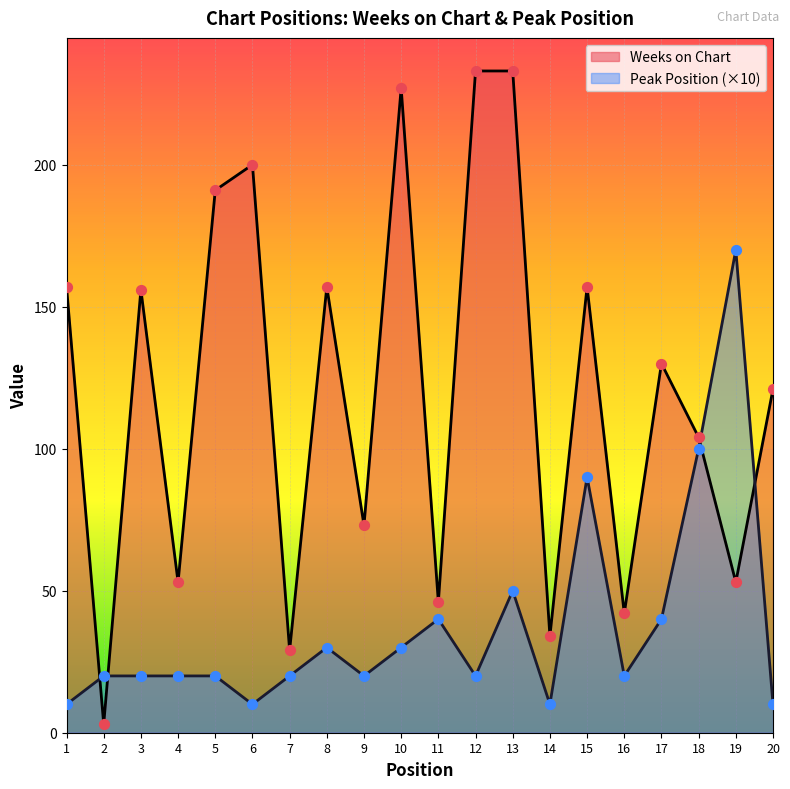

Which series has the largest total across all categories?

Weeks on Chart